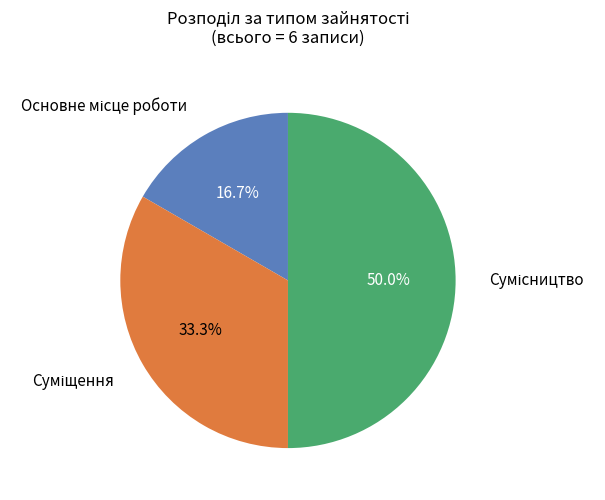

Rank the categories by value from highest to lowest.

Сумісництво, Суміщення, Основне місце роботи